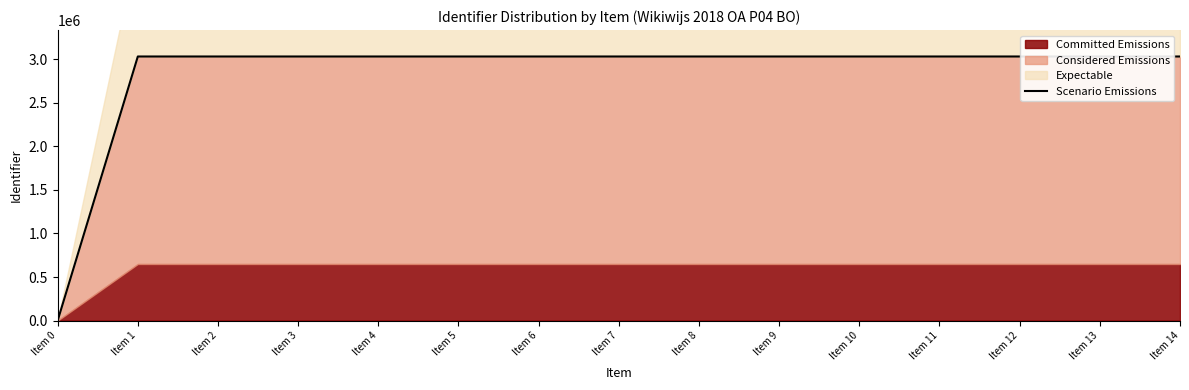

True or false: the data has more than 0 interior local peaks.

False